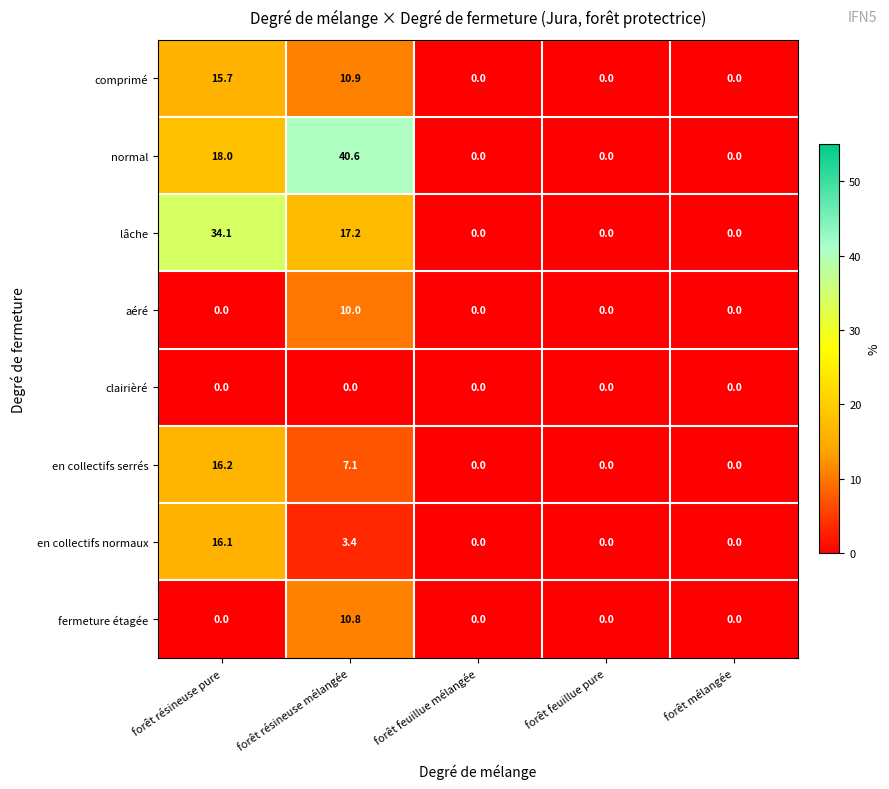

True or false: fermeture étagée has a value of 0.0 at forêt mélangée.

True